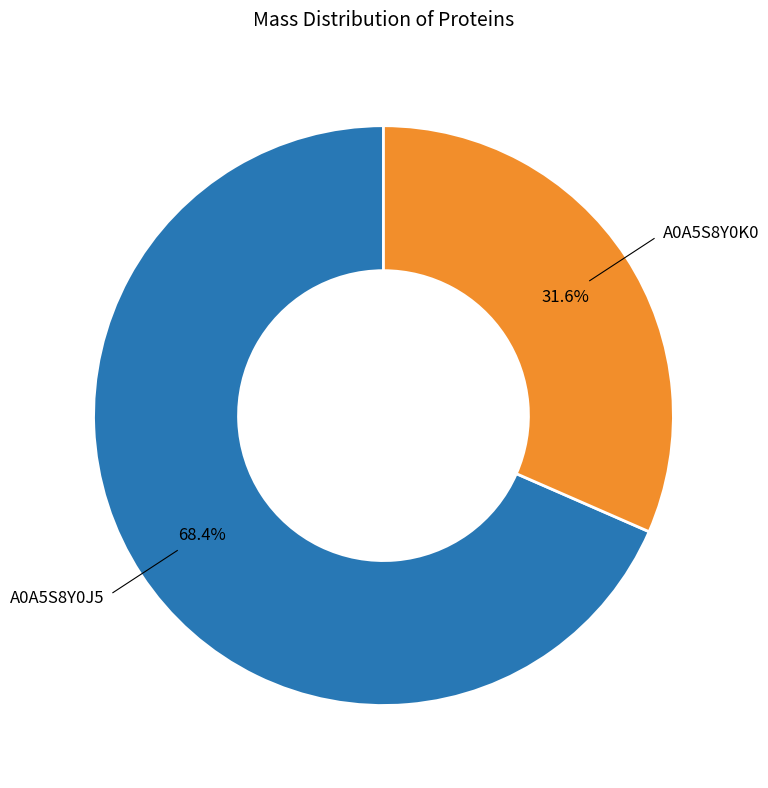

Does any single category account for the majority?

Yes